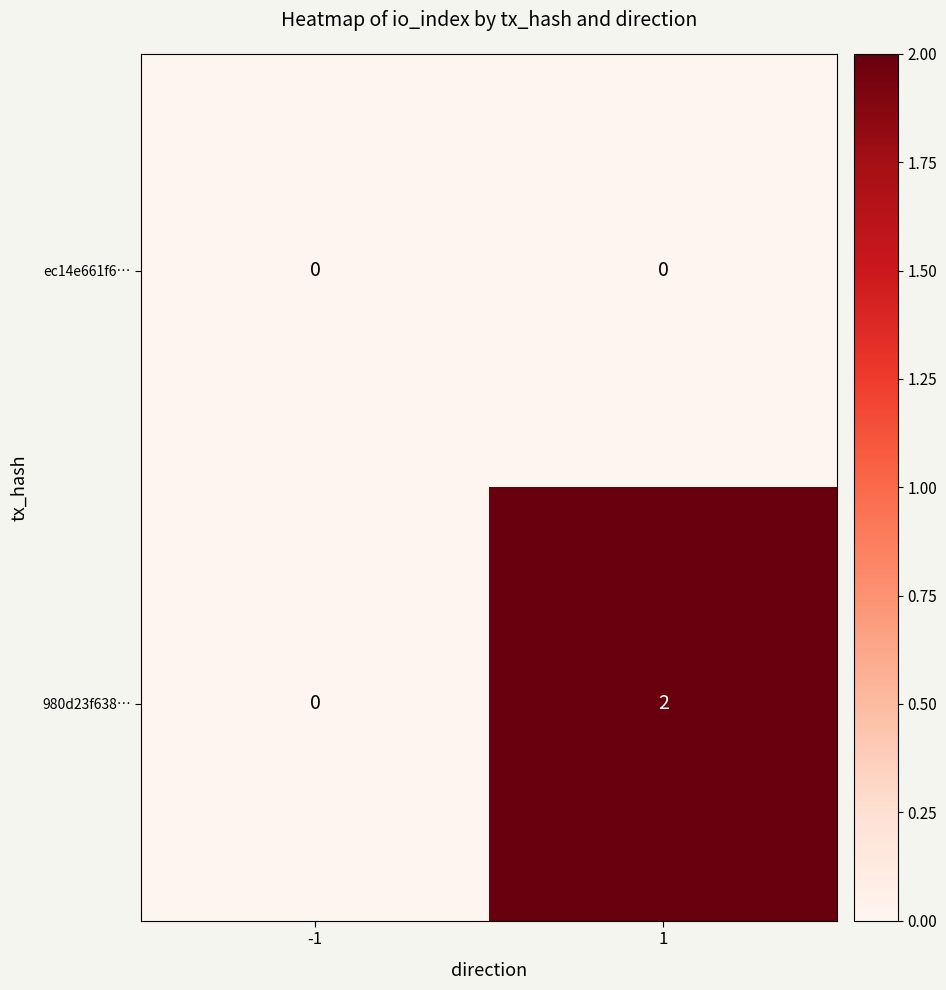

Which series changed the most between -1 and 1?

980d23f638…